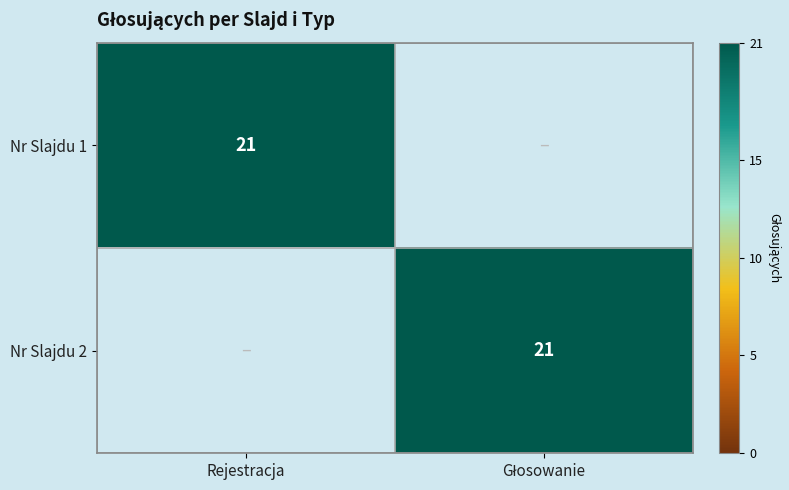

Is it true that Nr Slajdu 1 equals 36 at Rejestracja?

False